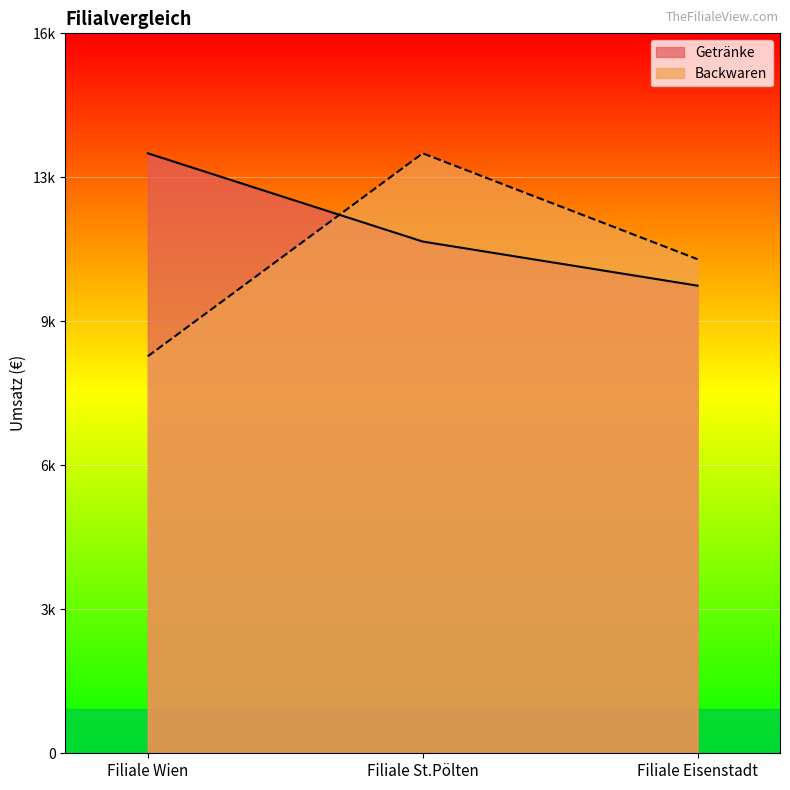

Which series has the largest range (max minus min)?

Backwaren